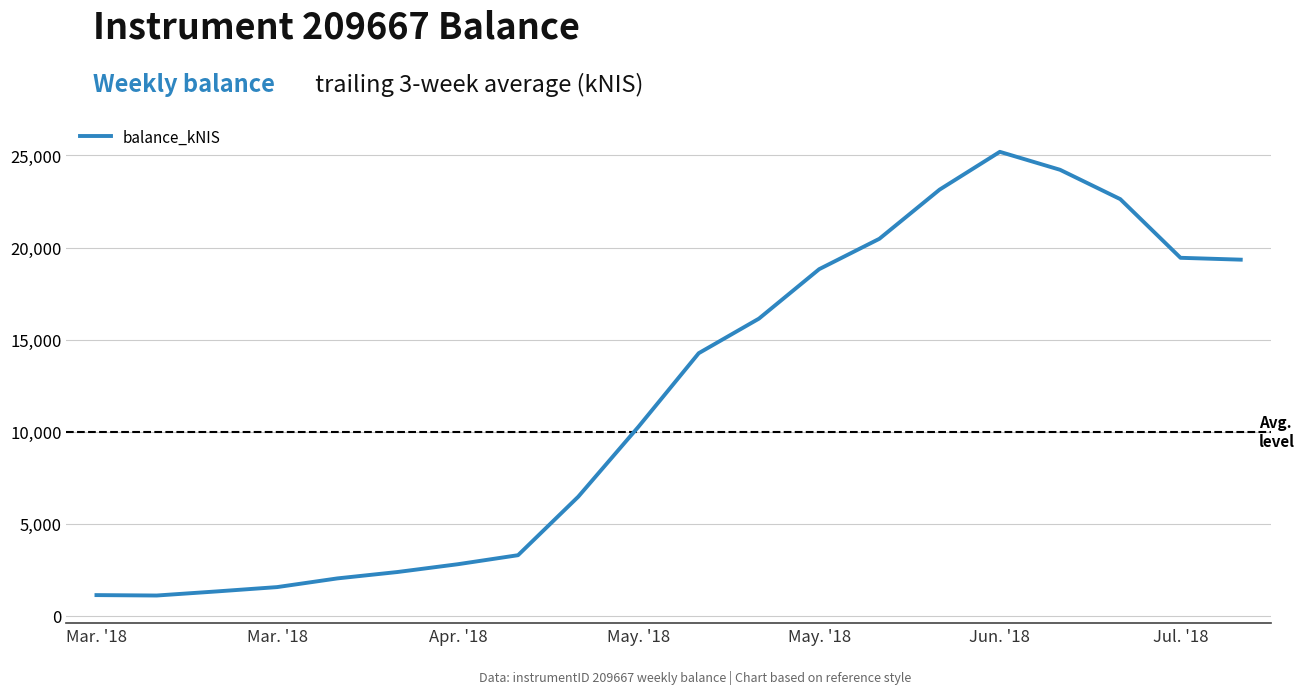

What is the difference between the maximum and minimum values?

24095.4